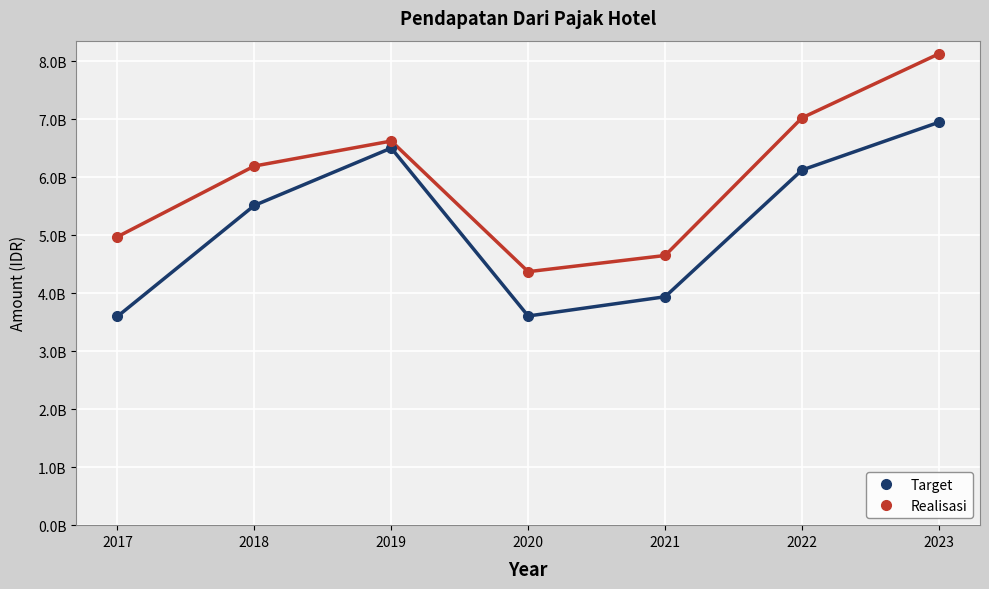

What is the total value across all series at 2021?

8591995032